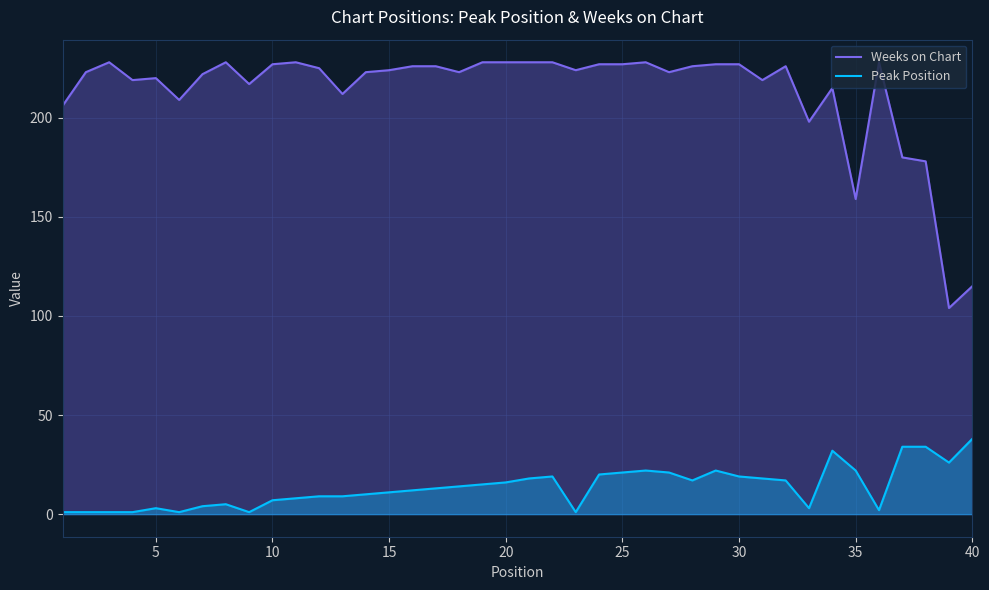

True or false: Weeks on Chart and Peak Position cross at least once.

False